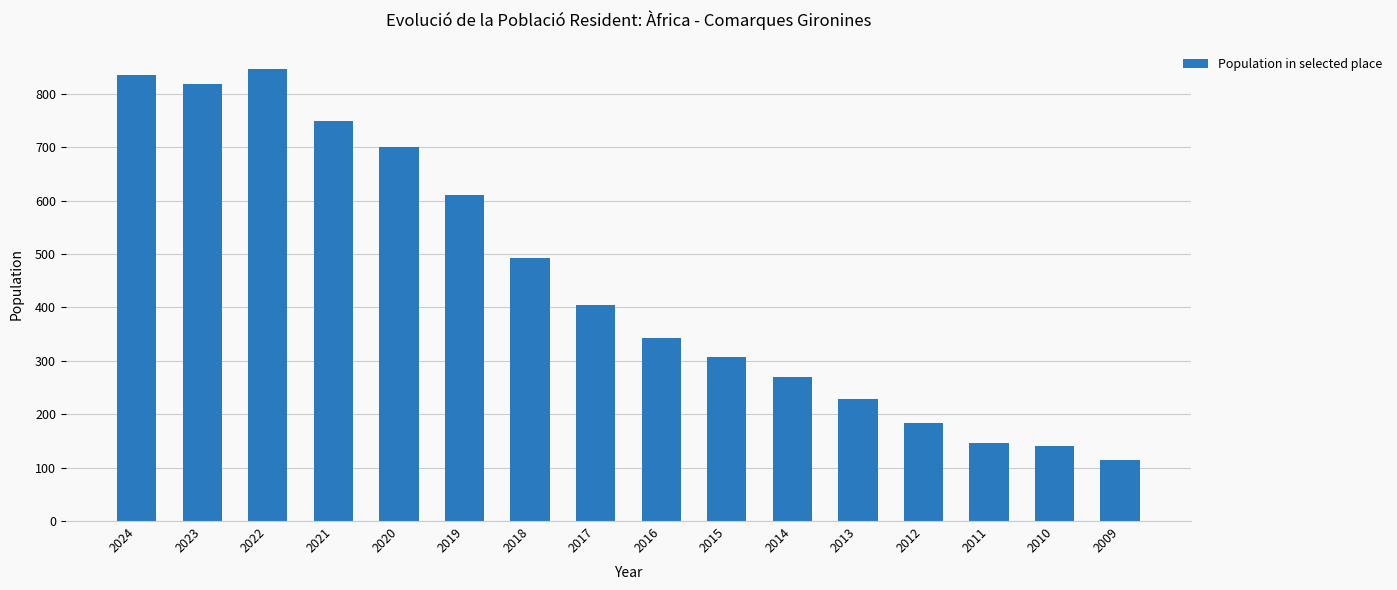

Where is the data nearest to the value 480?

2018